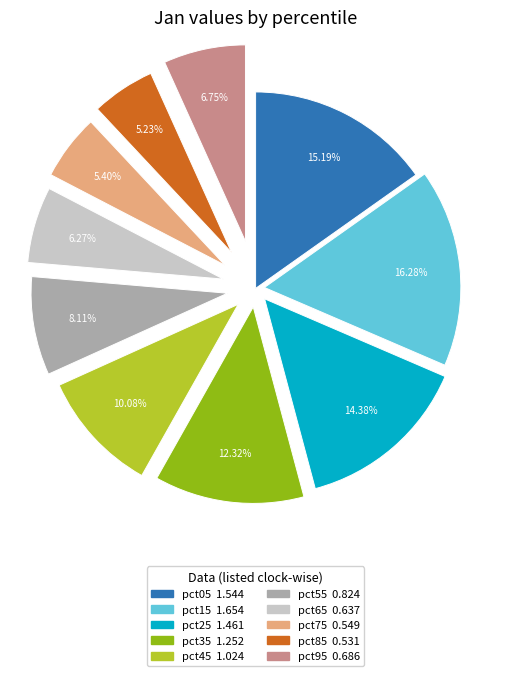

Is pct75 the majority of the pie?

No